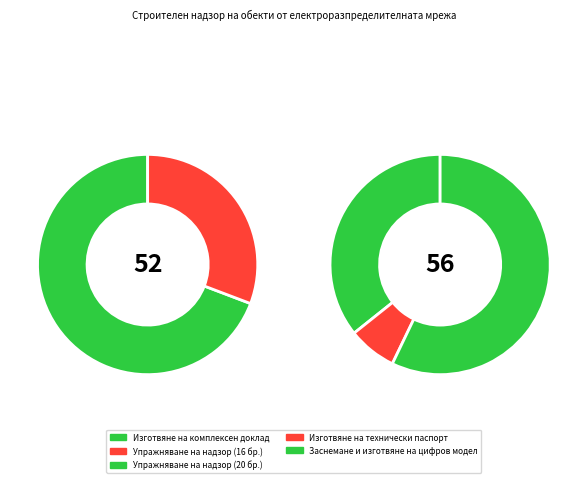

Which has a higher value, Изготвяне на технически паспорт or Изготвяне на комплексен доклад?

Изготвяне на комплексен доклад